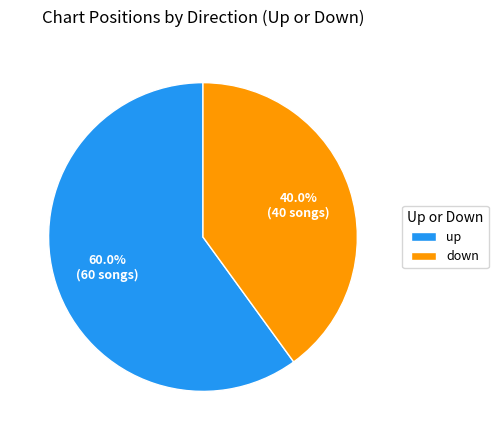

Is up the majority of the pie?

Yes